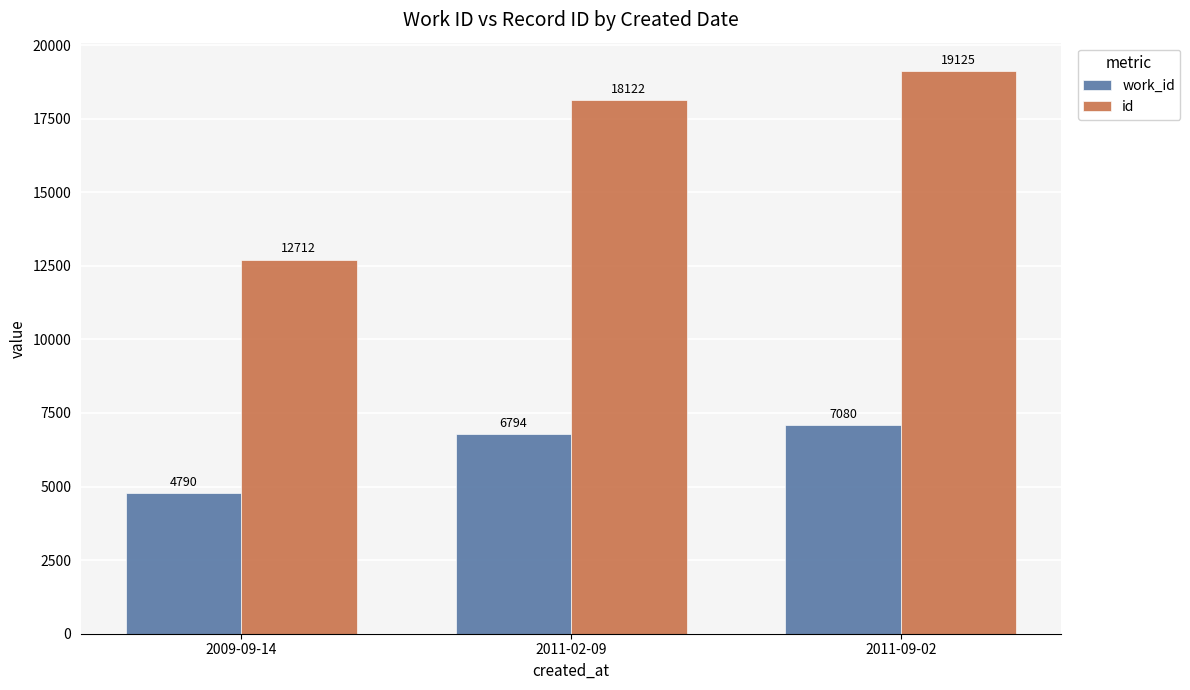

Does the chart contain any negative values?

No